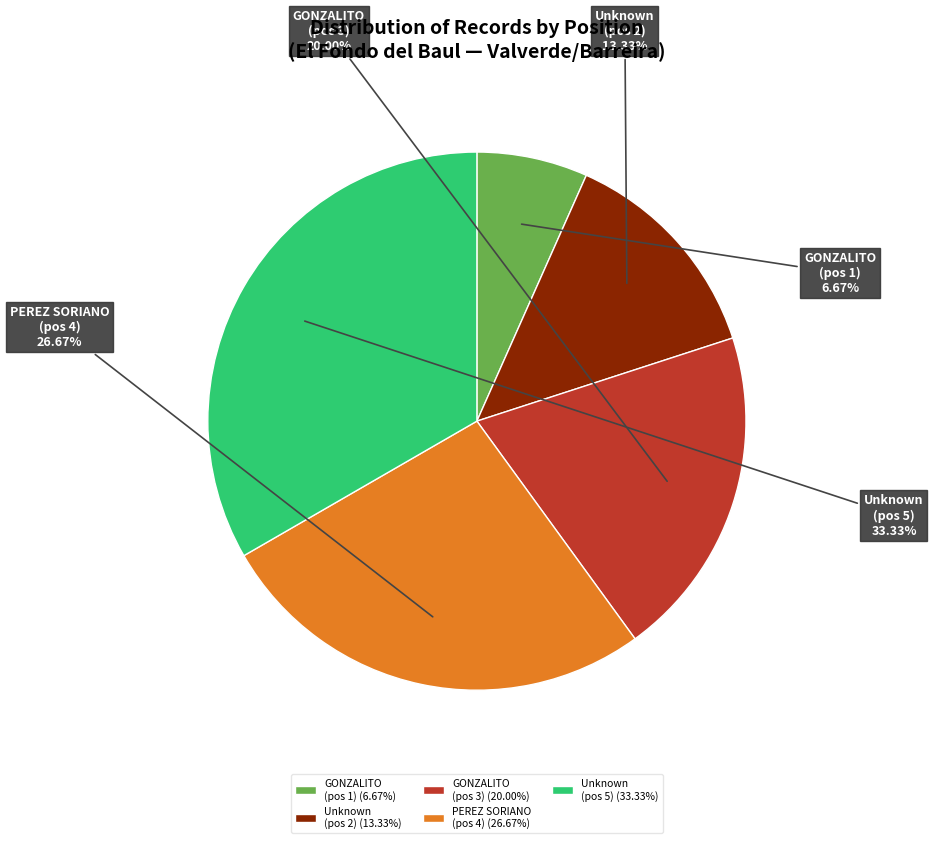

Is there any slice that represents more than half of the pie?

No